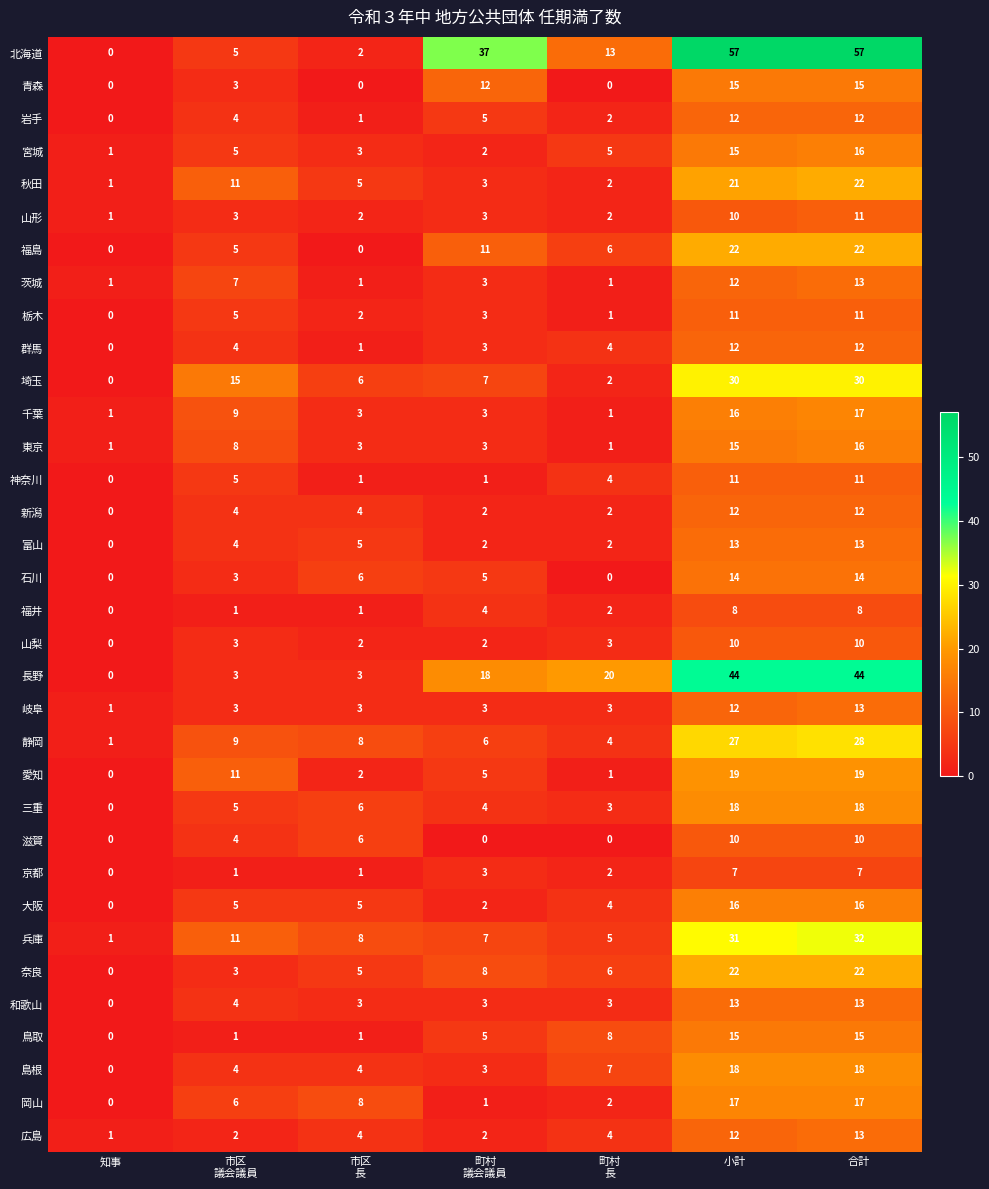

What is the total value across all series at 知事?

10